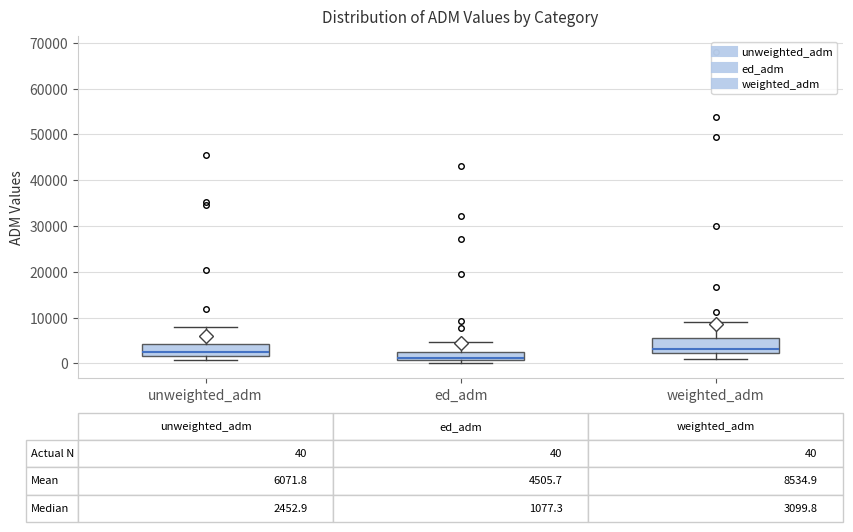

Which box has the lowest median line?

ed_adm